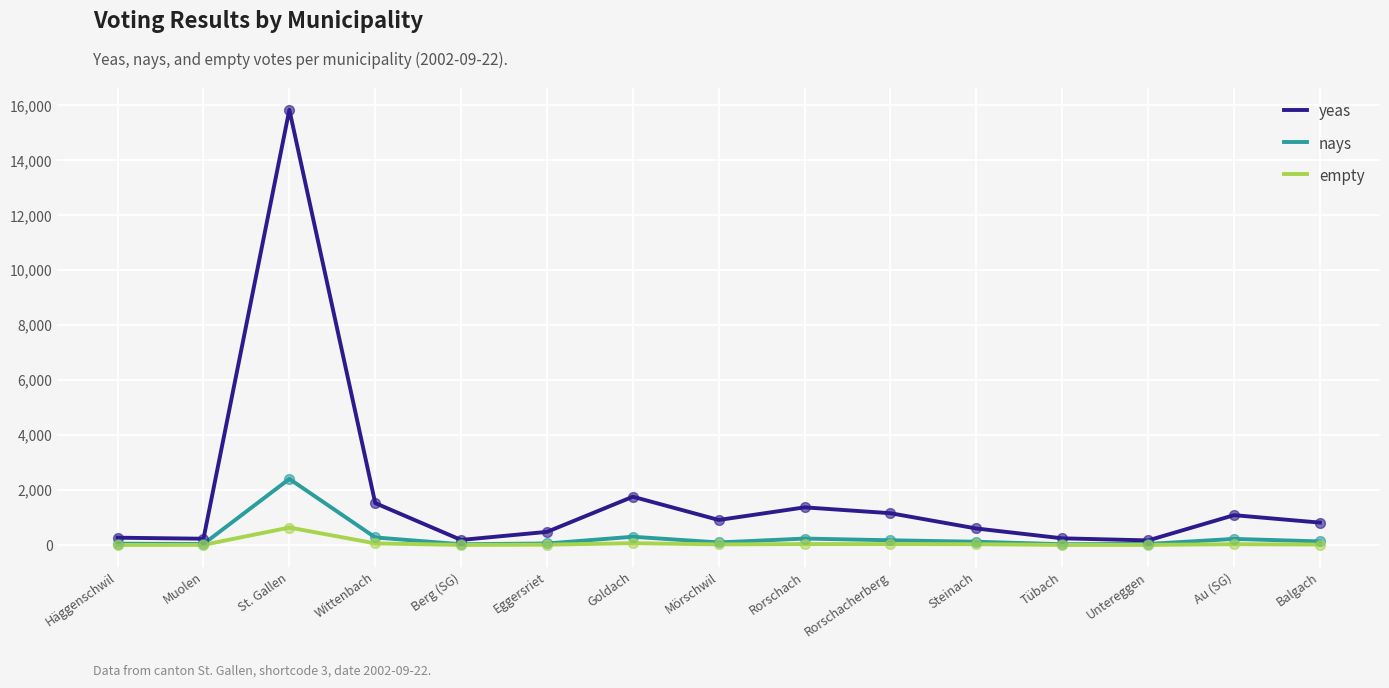

Which series has the widest spread of values?

yeas